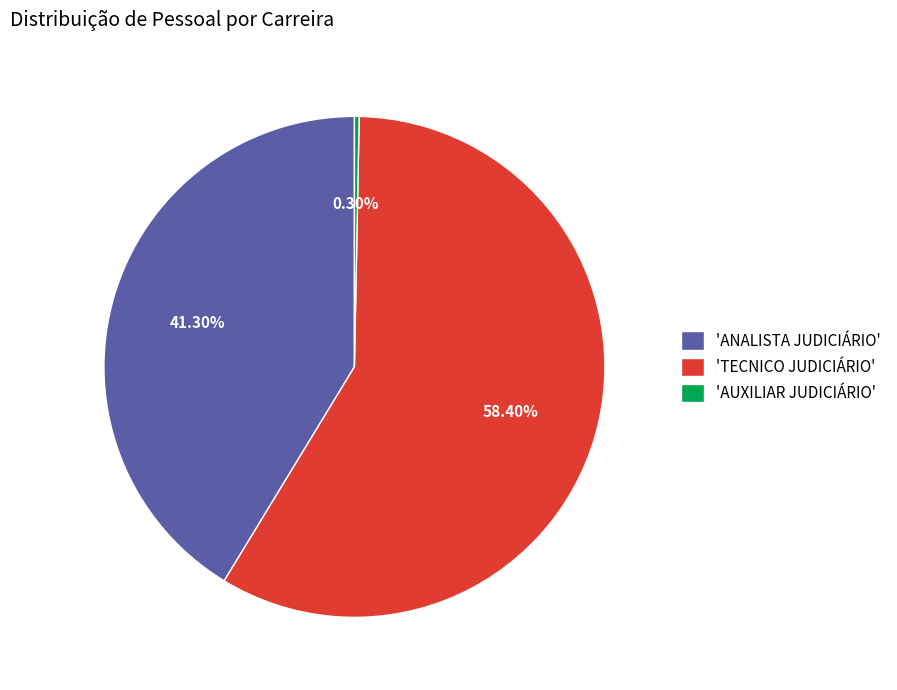

Which slice is the largest?

'TECNICO JUDICIÁRIO'